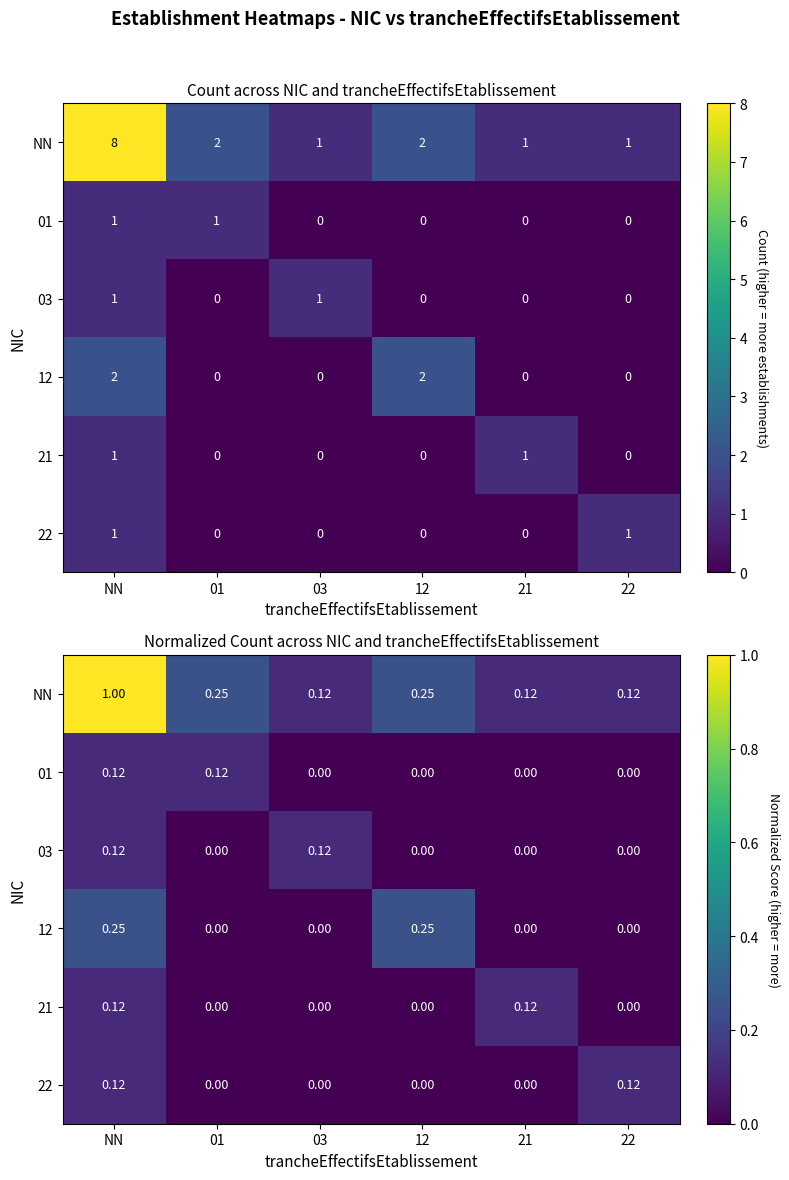

Rank the categories by NN value from highest to lowest.

NN, 01, 12, 03, 21, 22